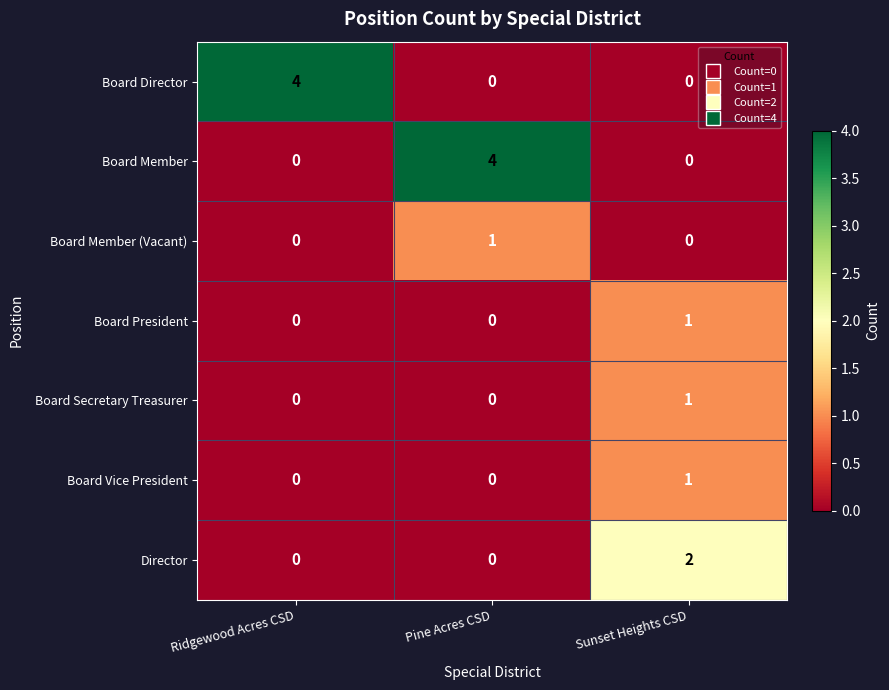

The Board Secretary Treasurer series shows 1 at Ridgewood Acres CSD. True or false?

False